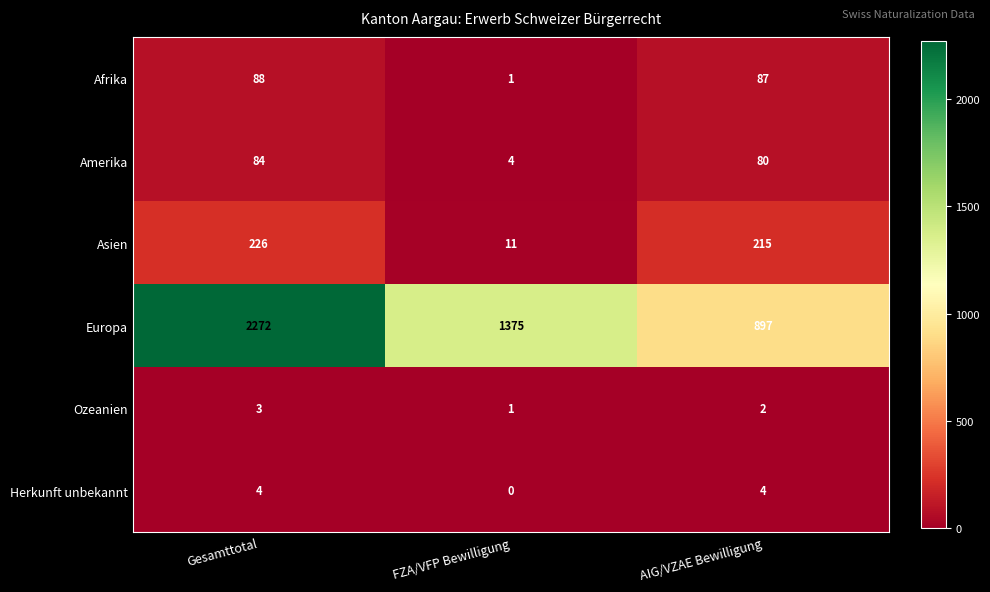

Read the Ozeanien value at Gesamttotal.

3